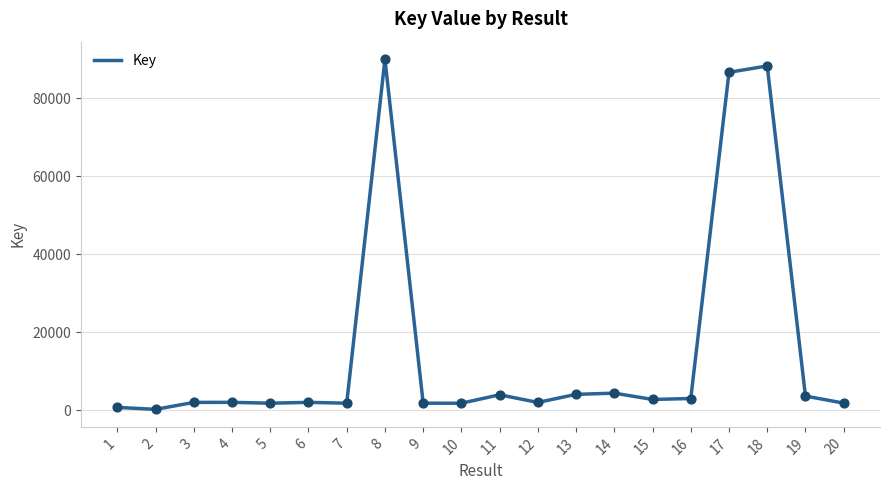

Is it true that the value at 18 is 57277?

False